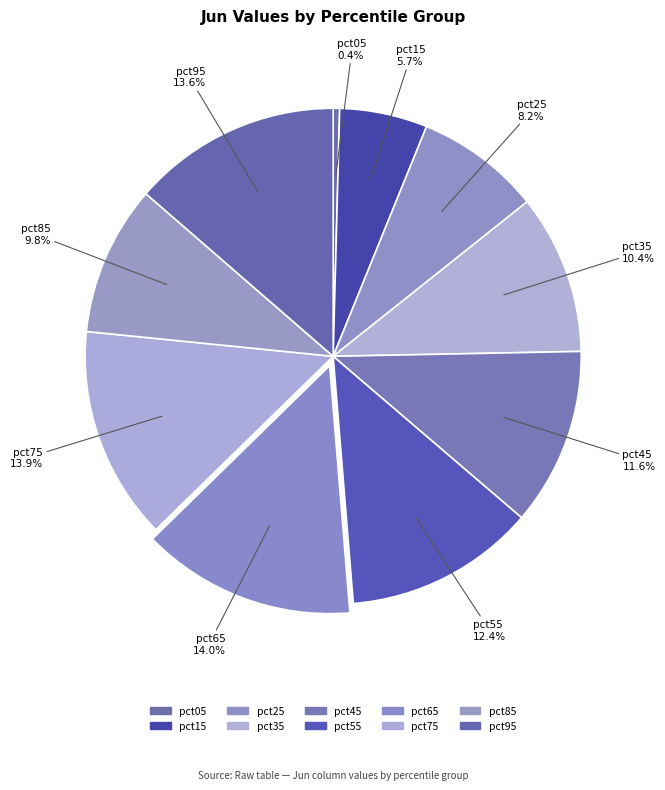

True or false: pct35 accounts for 10% of the total.

True